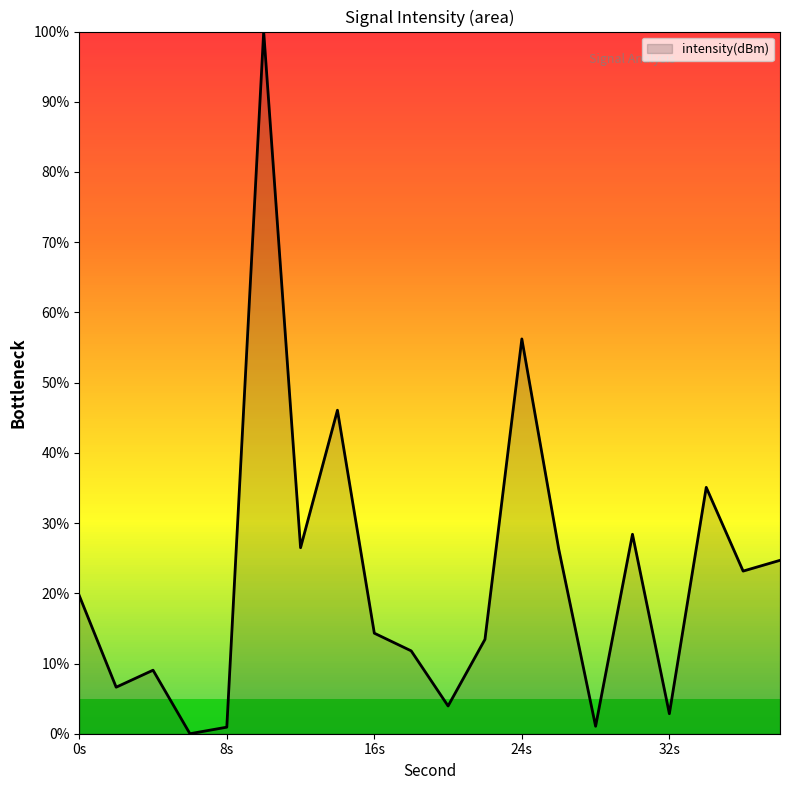

What is the greatest value displayed?

100.0